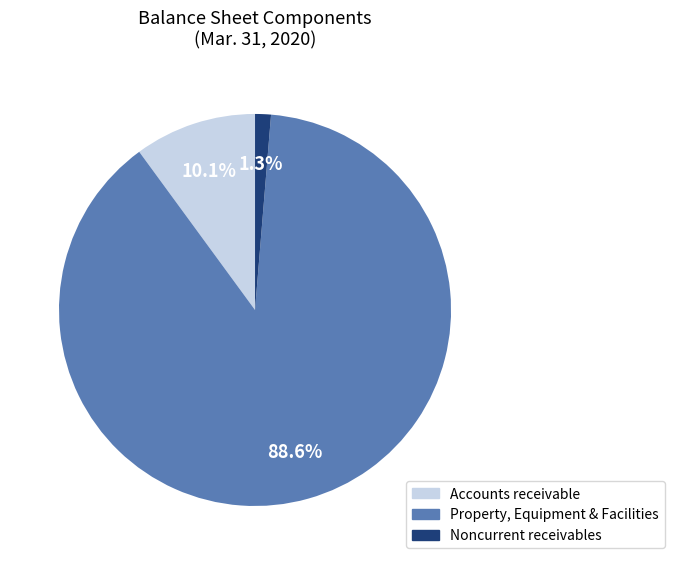

To the nearest percent, what is the difference between the largest and smallest slice percentages?

87%